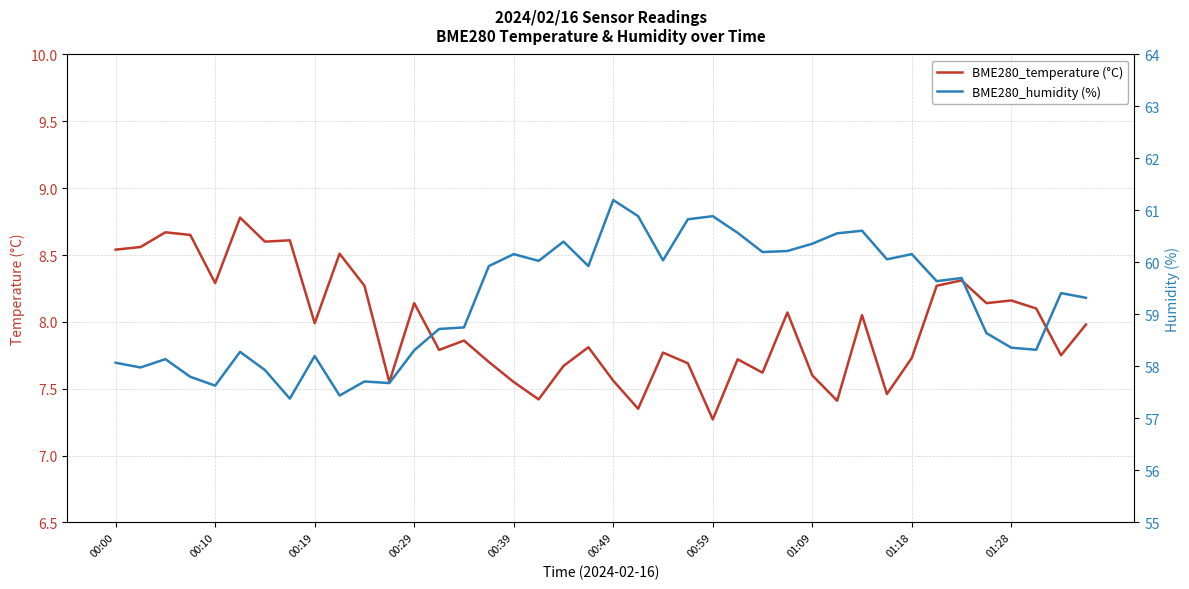

At how many categories does at least one series exceed 37?

40